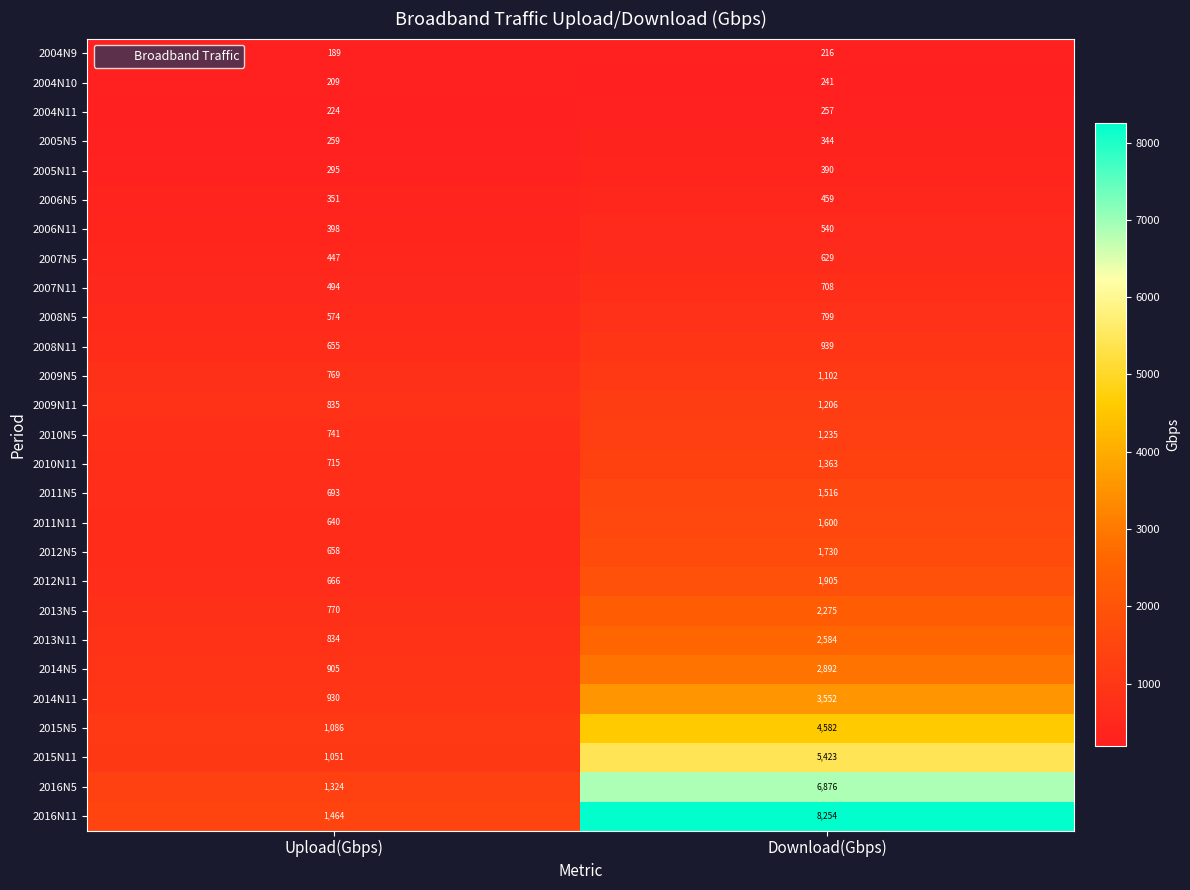

What is the sum of all 2016N11 values?

9718